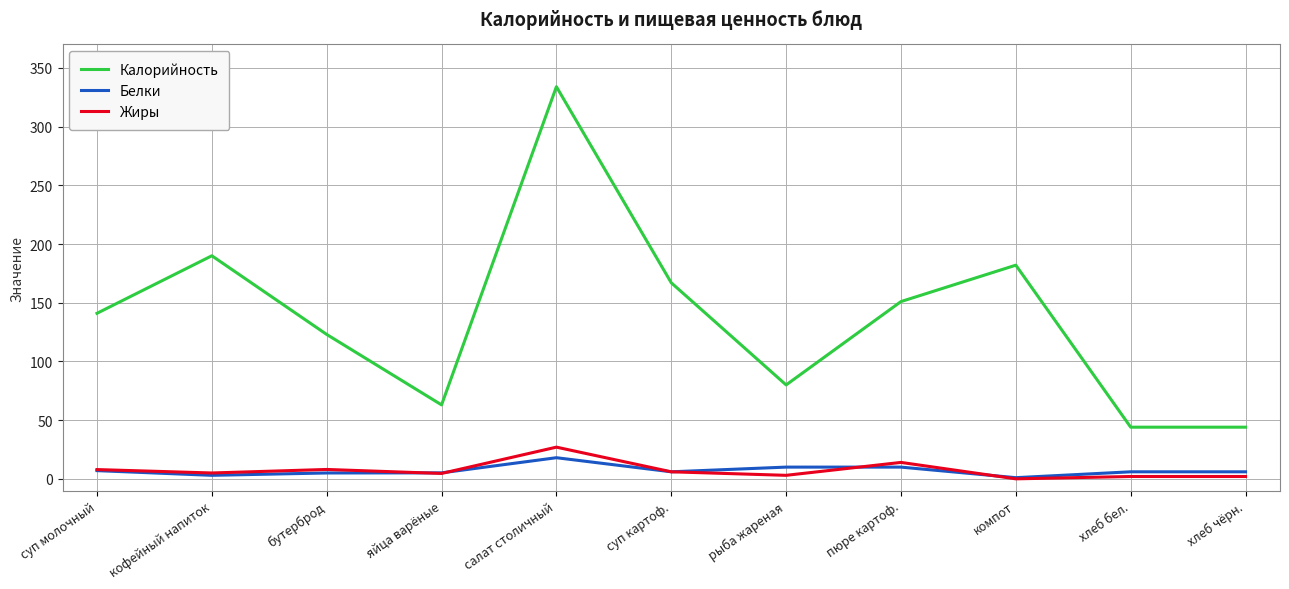

At which category is the sum across all series the highest?

салат столичный